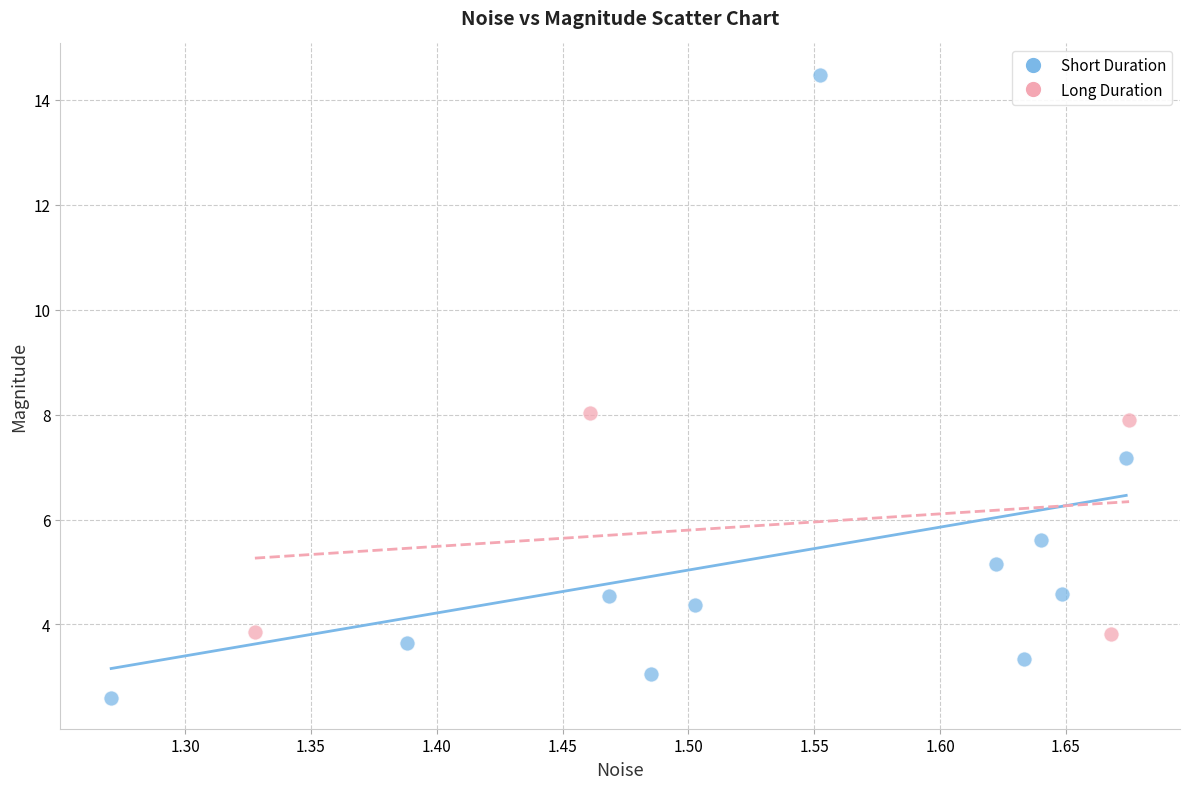

Which series reaches the maximum Y coordinate?

Short Duration